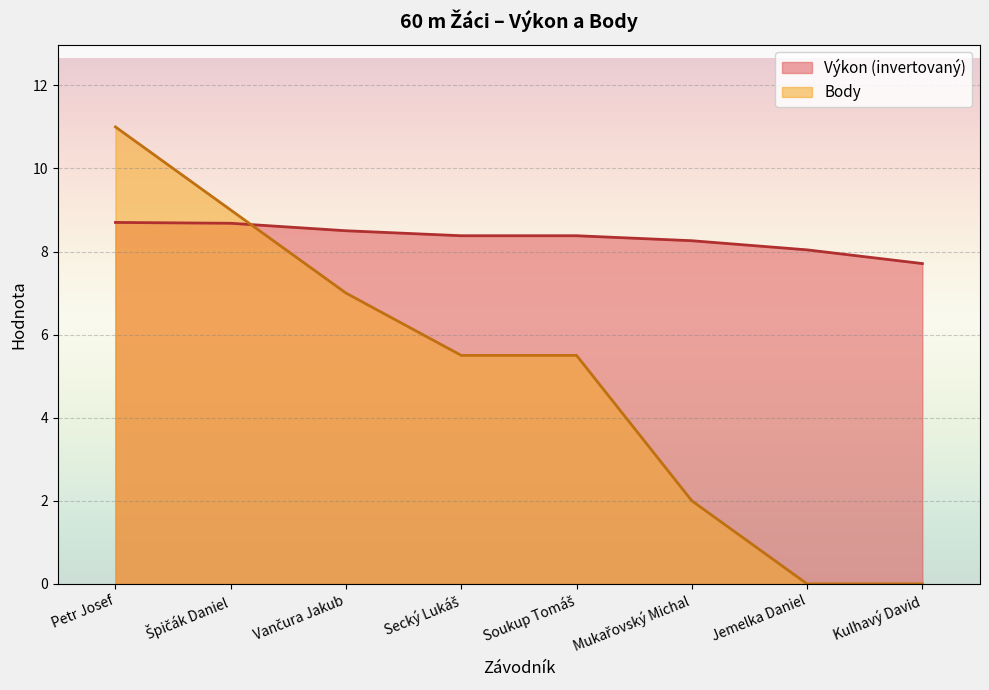

What is the average value of the Body series?

5.0